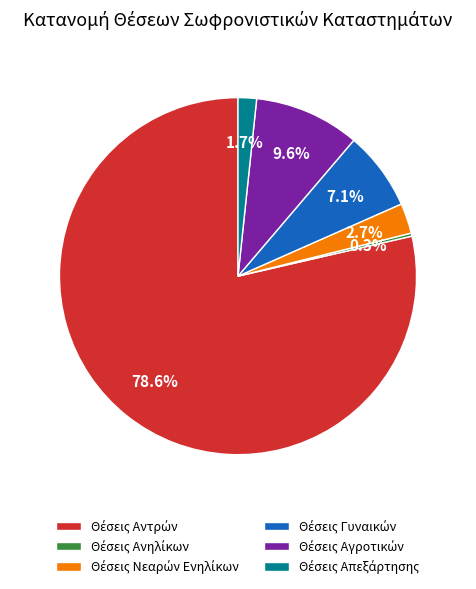

Is there any slice that represents more than half of the pie?

Yes